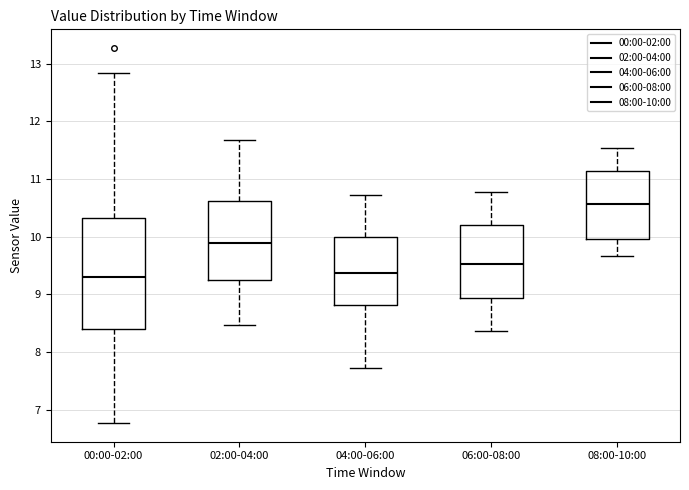

Where does the lower whisker of the box for 00:00-02:00 end on the y-axis? The values are not printed on the chart, so give them approximately, as read against the axis.

6.8